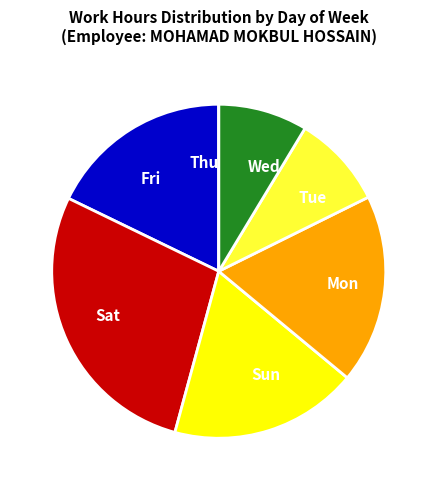

The Fri slice represents 18% of the pie. True or false?

True